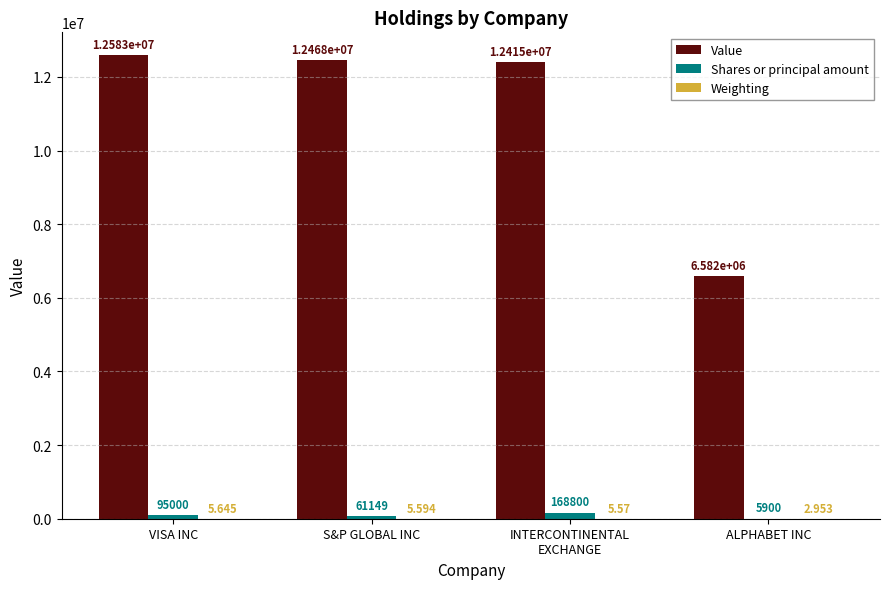

Which series changed the most between INTERCONTINENTAL
EXCHANGE and ALPHABET INC?

Value